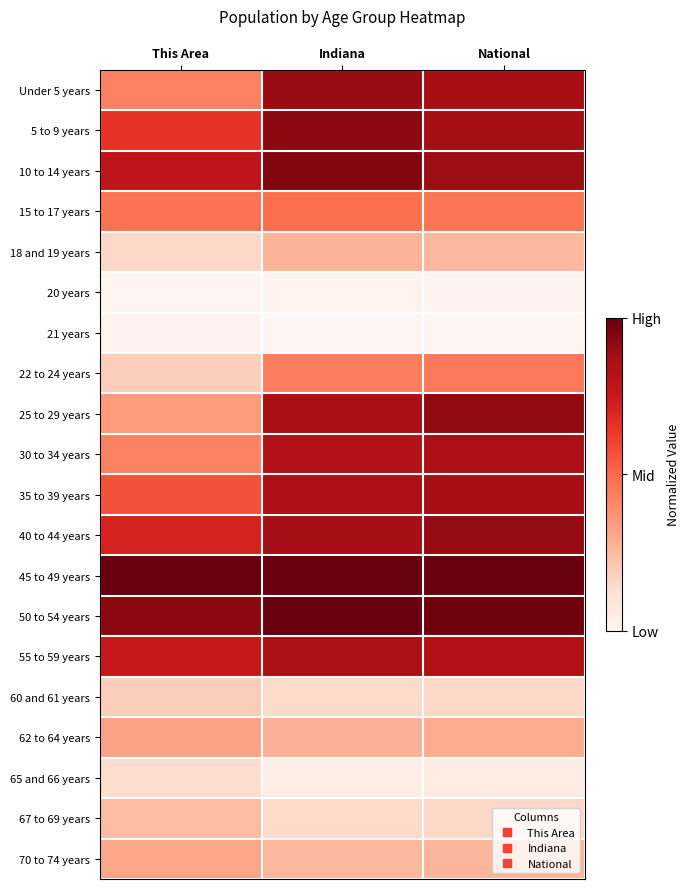

At how many categories does at least one series exceed 0?

3